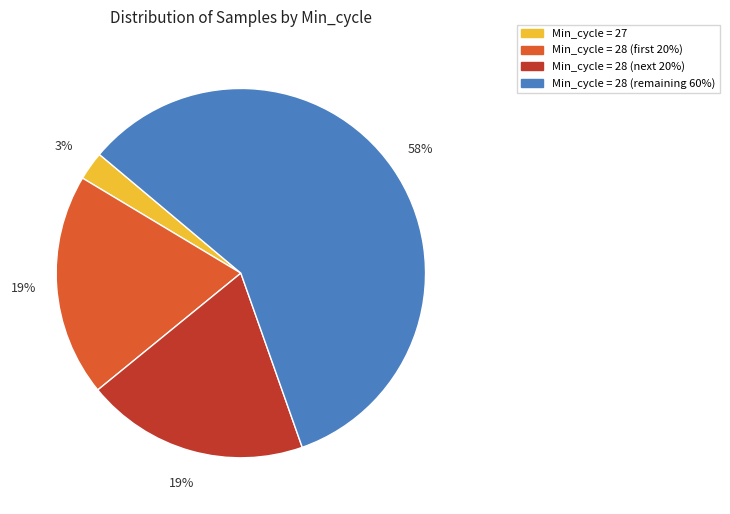

Does any single category account for the majority?

Yes